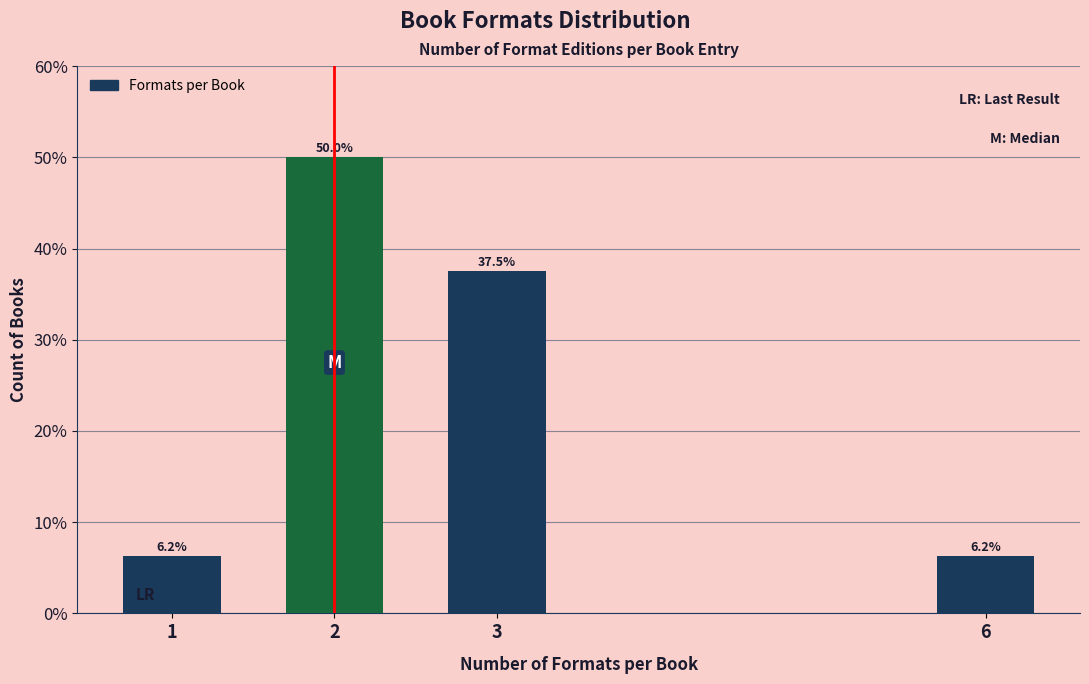

What is the value of the 3rd bar from the left?

37.5